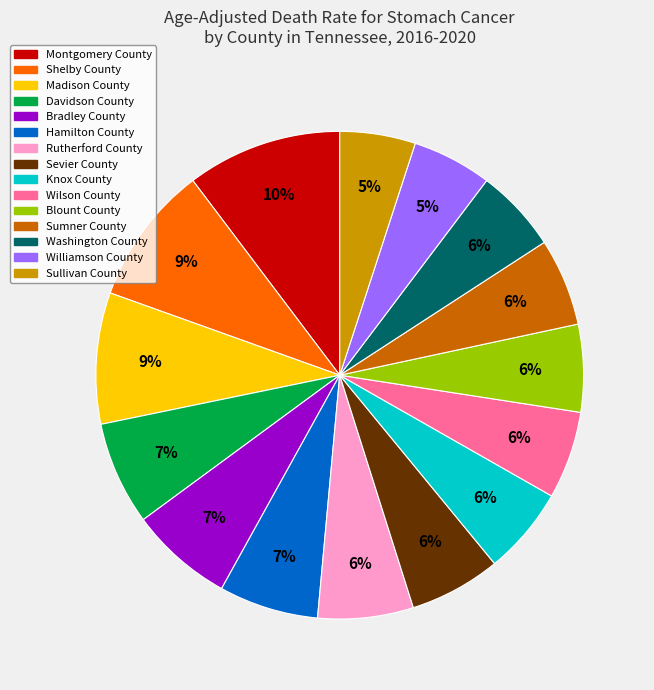

Between Williamson County and Blount County, which is larger?

Blount County